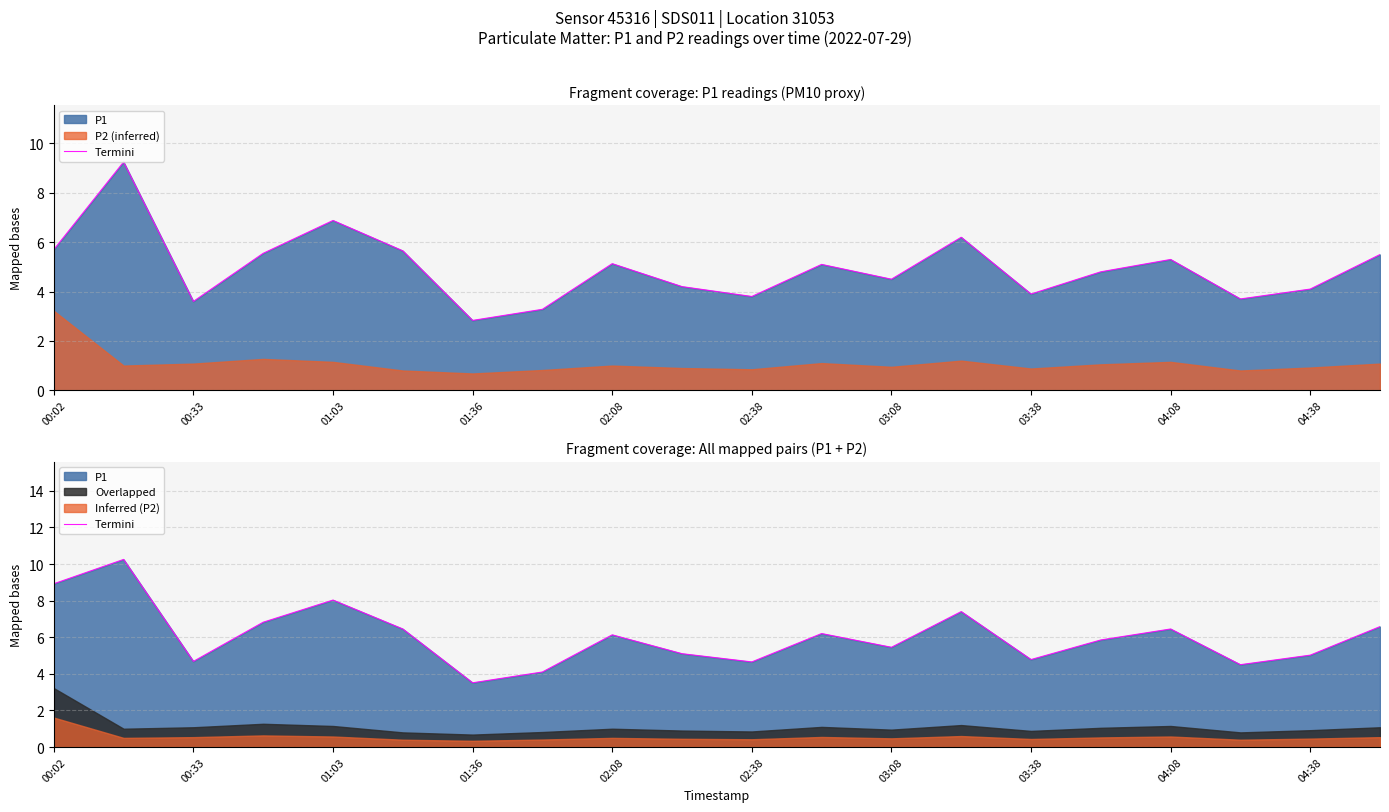

What is the label of the 4th point from the left?

01:36